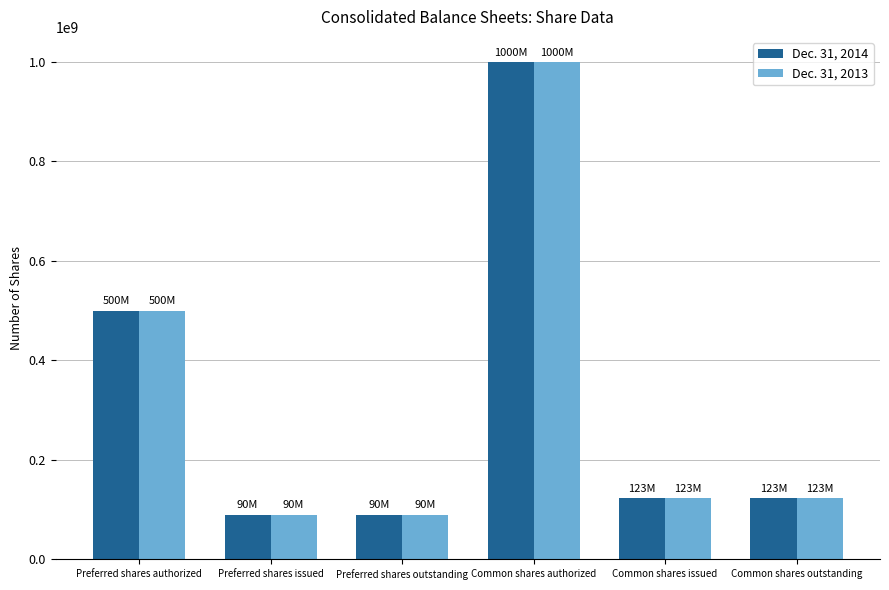

How many groups of bars are there?

6